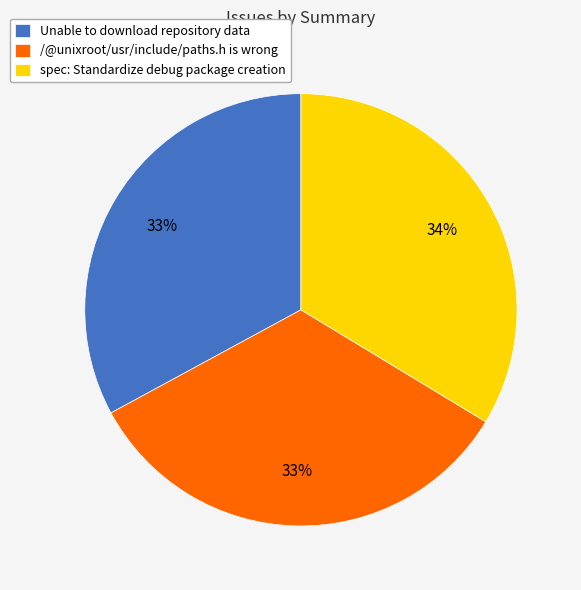

To the nearest percent, what portion does spec: Standardize debug package creation represent?

34%